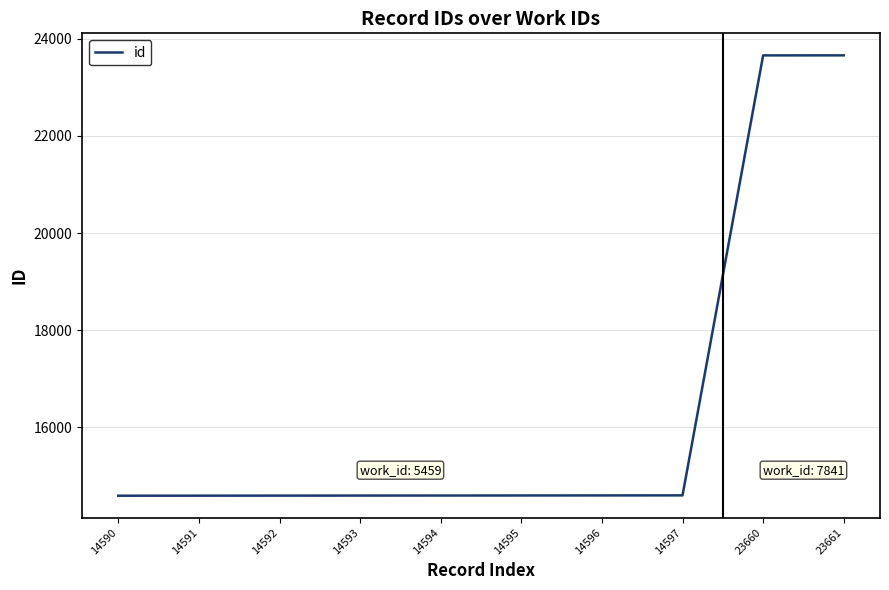

What is the difference between the maximum and minimum values?

9071